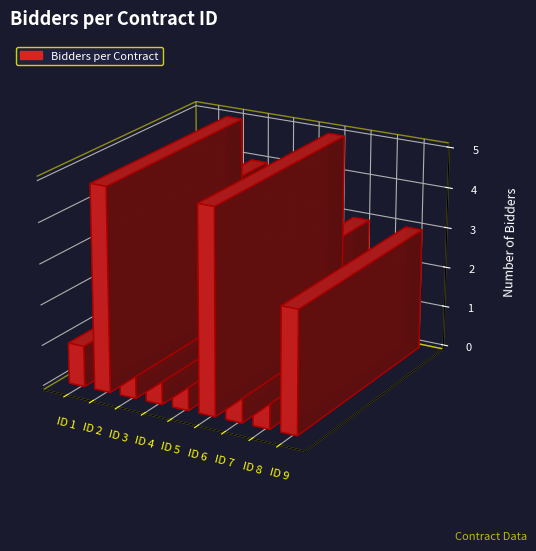

What is the average value?

3